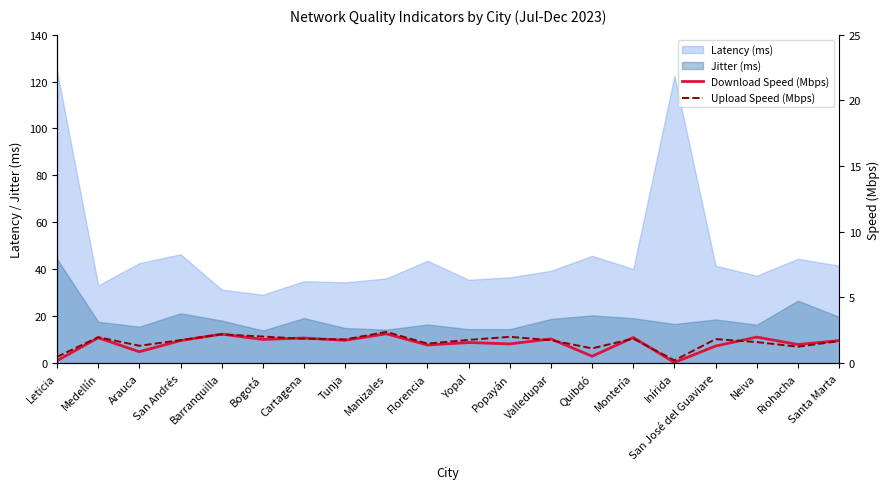

Which category has the lowest value across all series?

Inírida